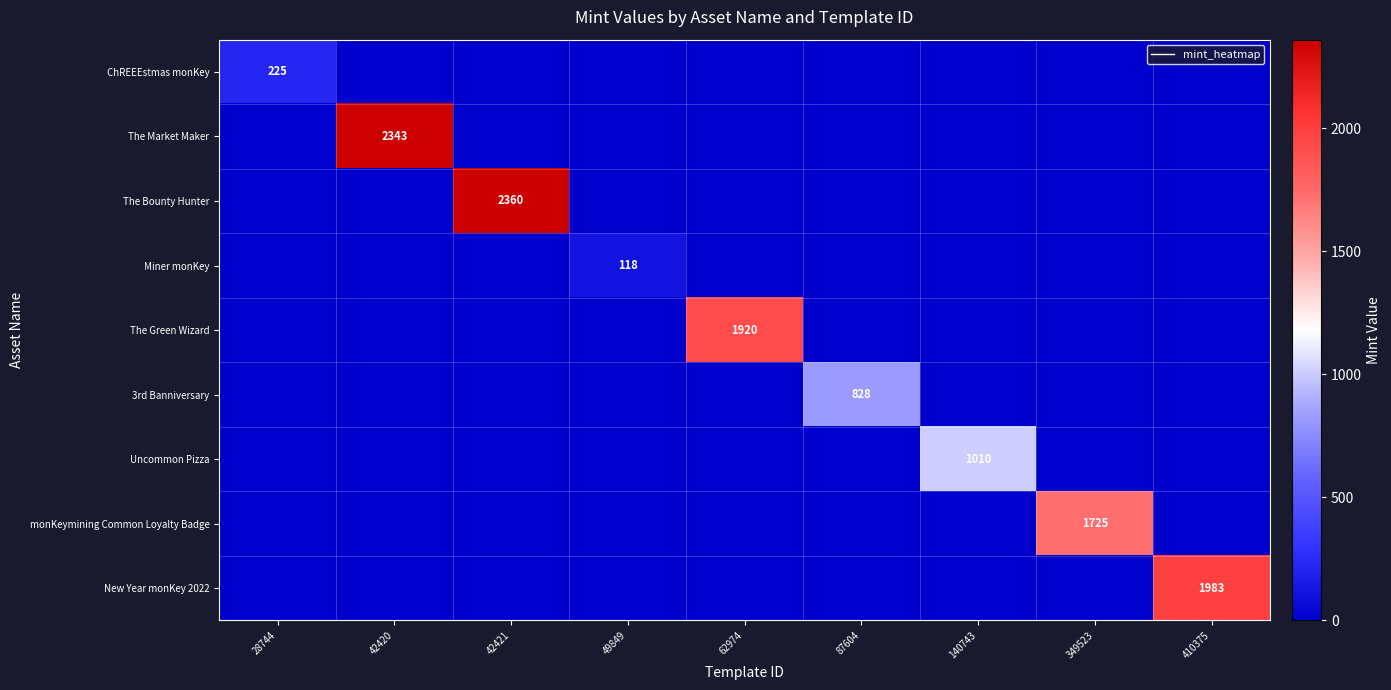

True or false: ChREEEstmas monKey has a value of 126 at 140743.

False